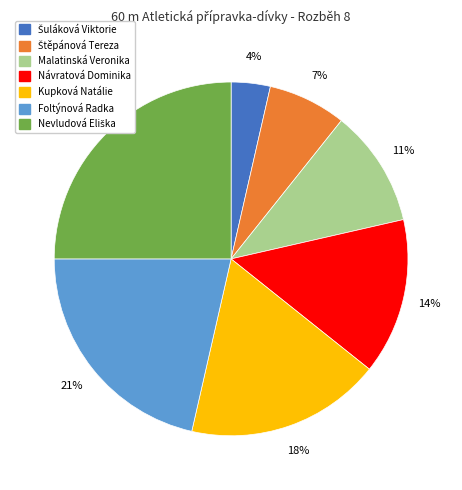

To the nearest percent, what is the average slice percentage?

14%